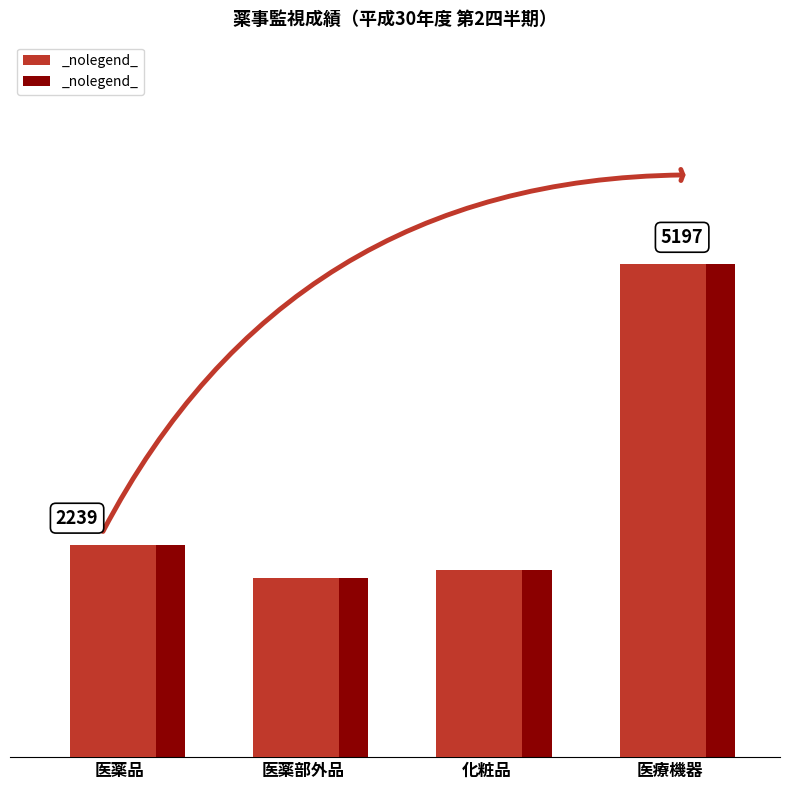

At 化粧品, list the series in order from largest to smallest.

監視指導件数, 違反発見件数